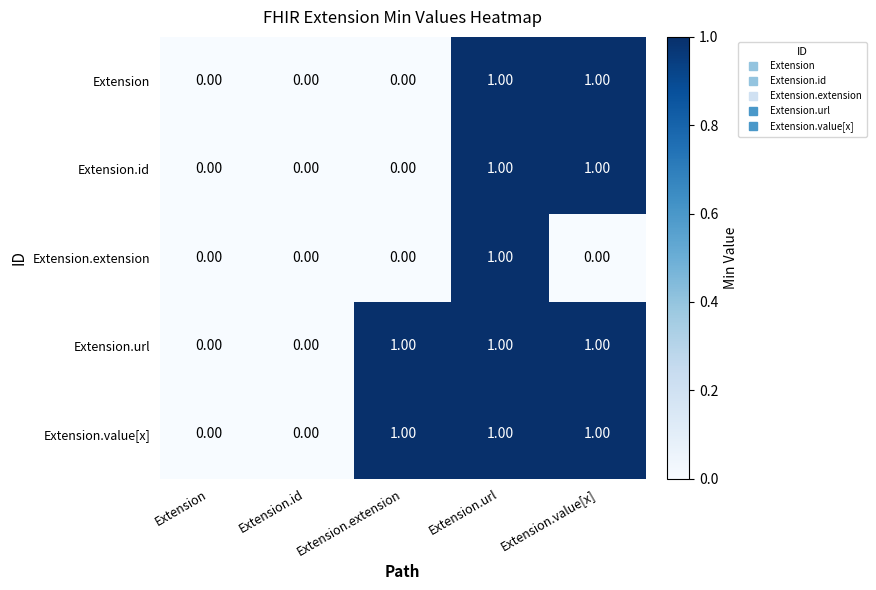

What is the sum of all Extension.url values?

3